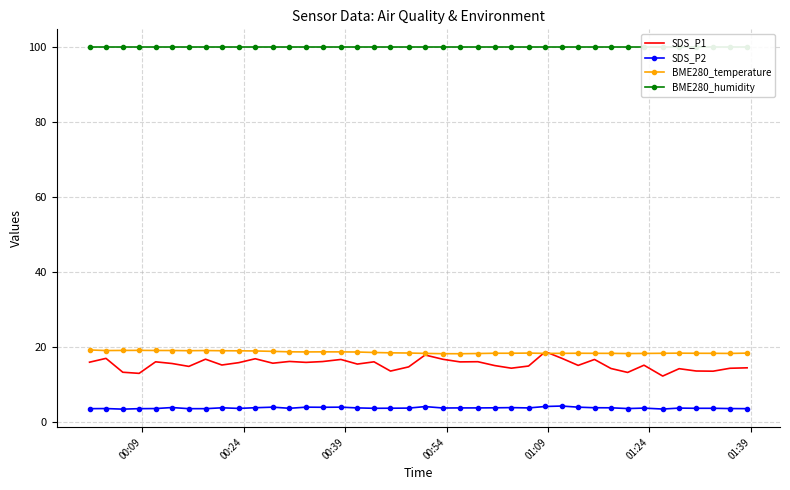

What is the lowest value of the SDS_P2 series?

3.5